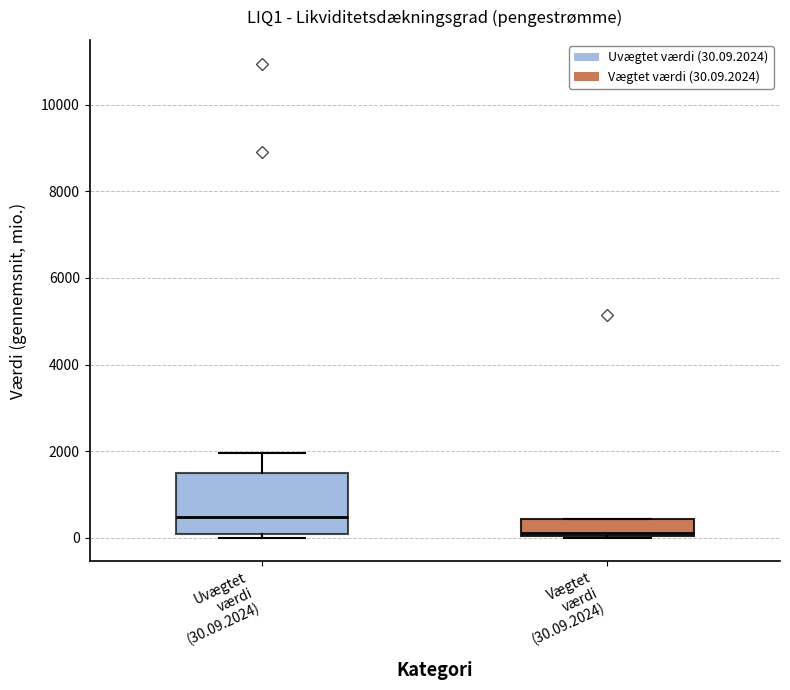

Comparing the boxes themselves (not the whiskers), which one is the tallest?

Uvægtet værdi (30.09.2024)